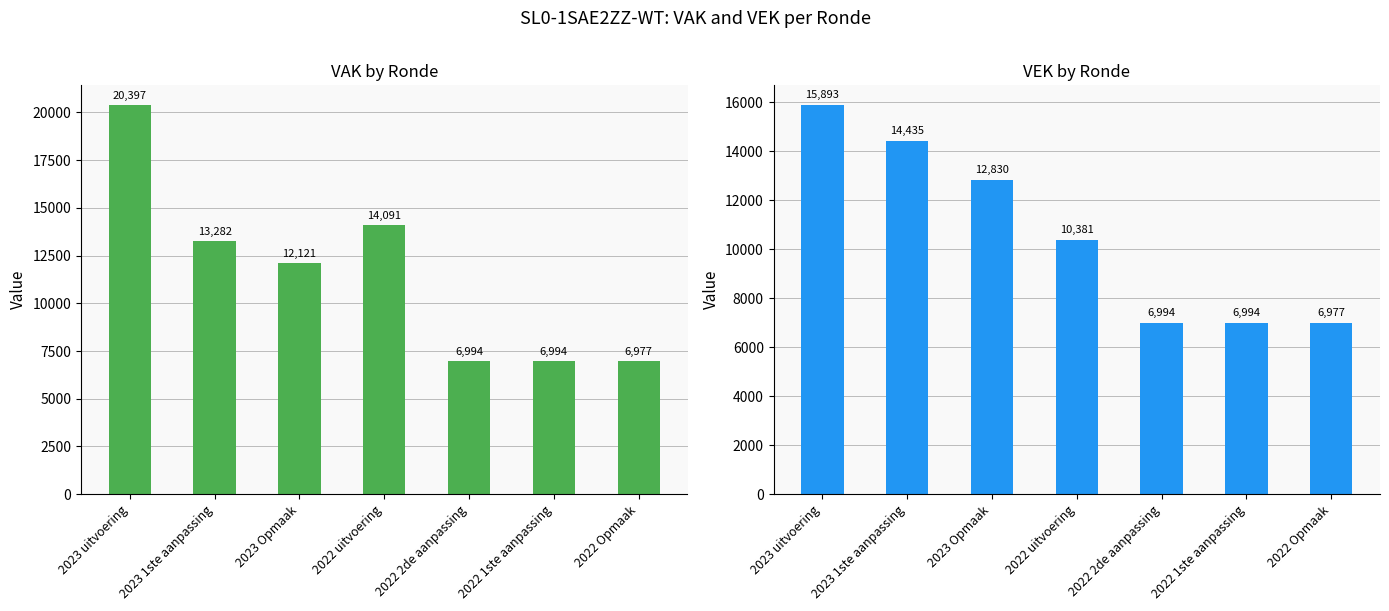

Is it true that VEK equals 2112 at 2022 1ste aanpassing?

False